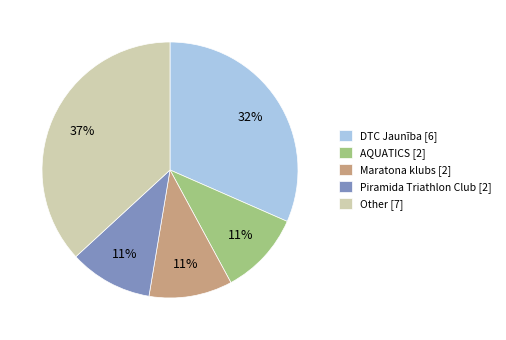

Which category has the biggest portion of the pie?

Other [7]